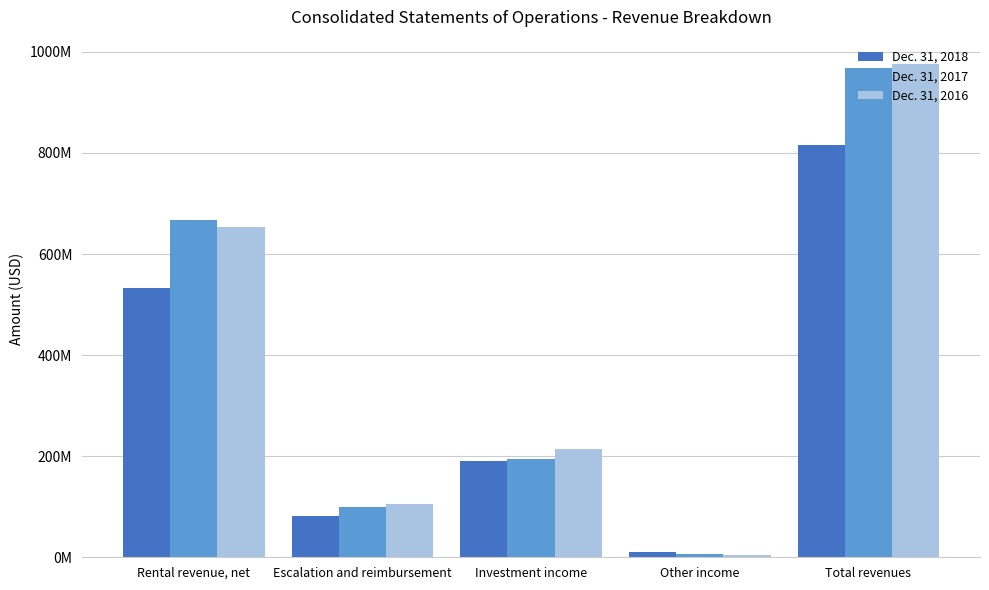

How many Dec. 31, 2016 values are between 104683000 and 652629000?

3